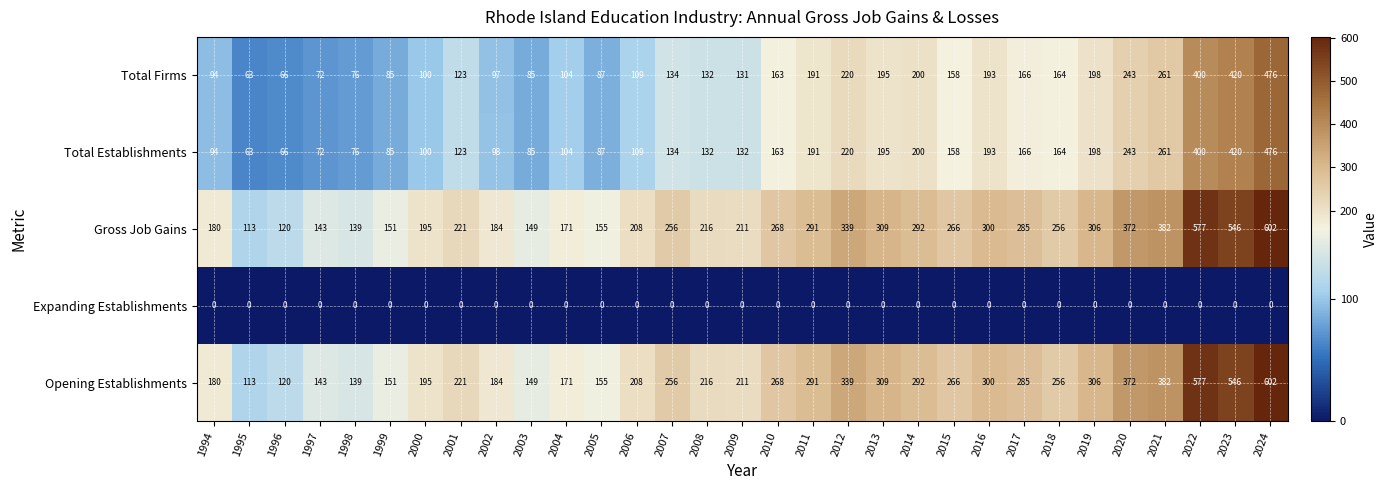

Count the number of categories in the chart.

31